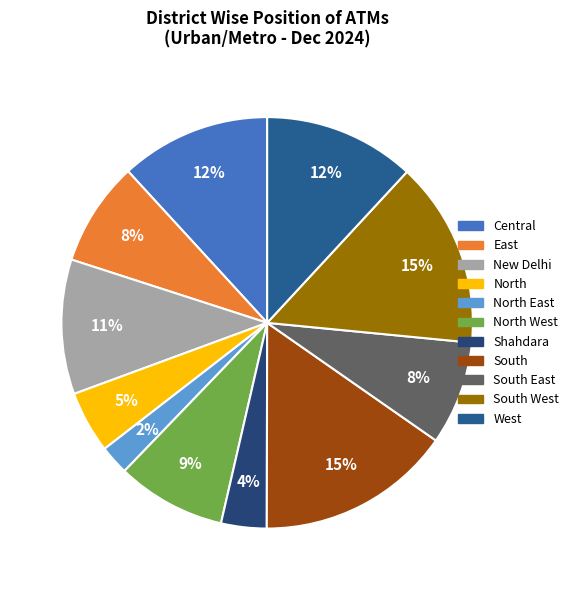

Count the number of slices in the pie.

11